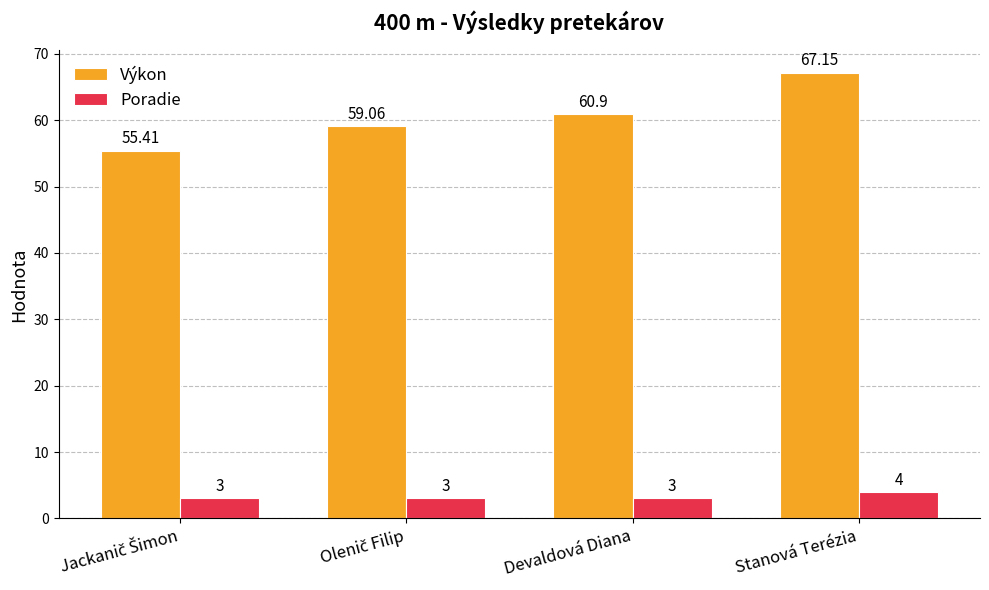

How many groups of bars are there?

4